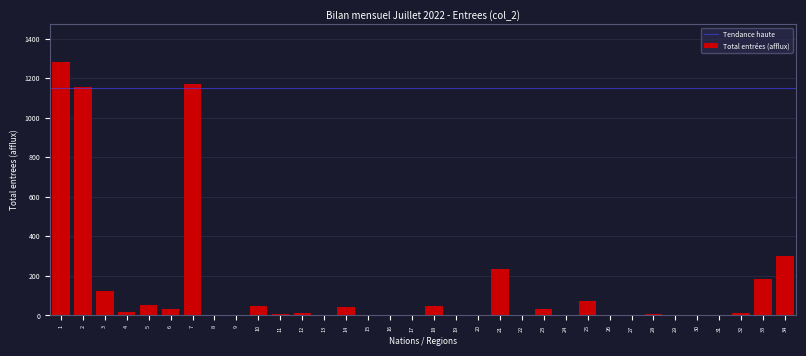

Is it true that the value at 19 is 0?

True